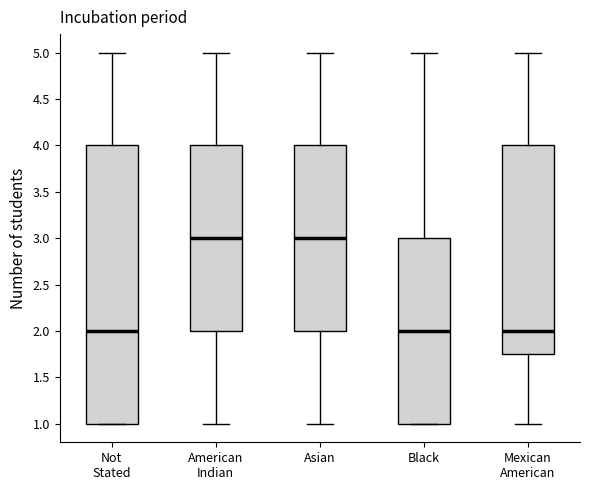

Reading left to right, transcribe this box plot: for each box, give where its median line is, the range the box spans, and where its two whiskers end, as read against the y-axis. The values are not printed on the chart, so give them approximately, as read against the axis.

Not Stated: median 2.00, box 1.00 to 4.00, whiskers 1.00 to 5.00
American Indian: median 3.00, box 2.00 to 4.00, whiskers 1.00 to 5.00
Asian: median 3.00, box 2.00 to 4.00, whiskers 1.00 to 5.00
Black: median 2.00, box 1.00 to 3.00, whiskers 1.00 to 5.00
Mexican American: median 2.00, box 1.75 to 4.00, whiskers 1.00 to 5.00